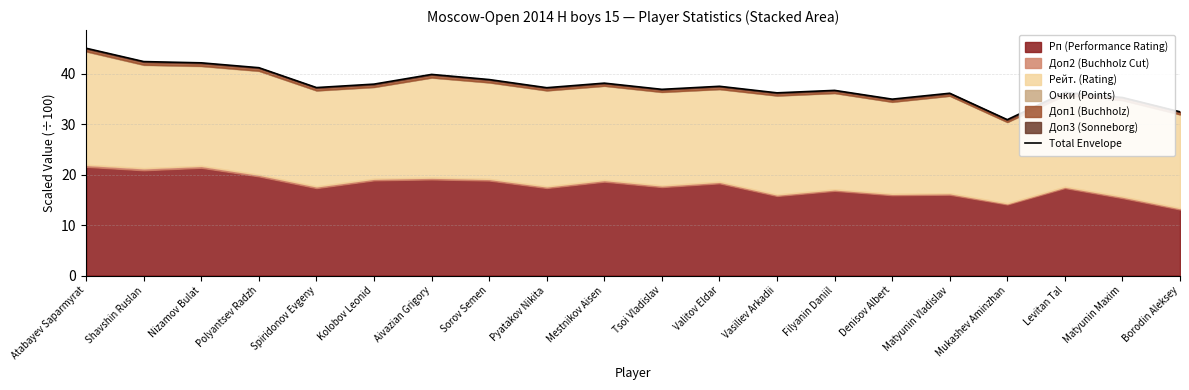

What is the value of the 18th point from the left?

36.3